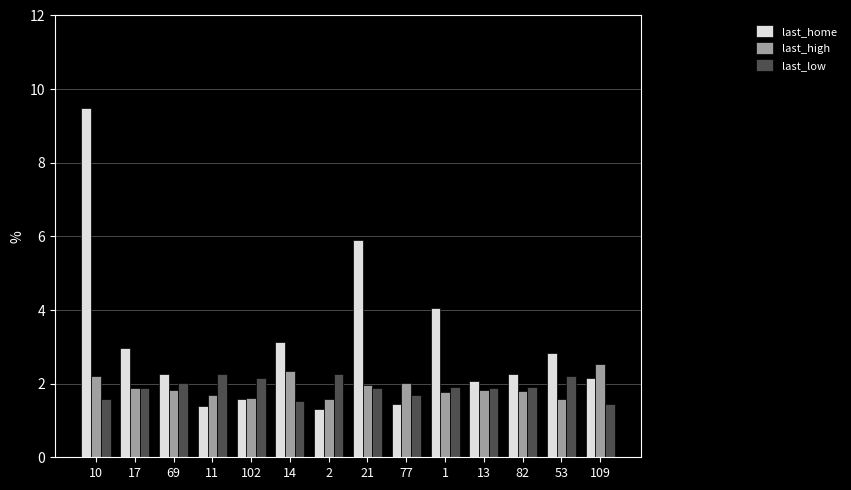

What is the label of the 12th bar from the right?

69